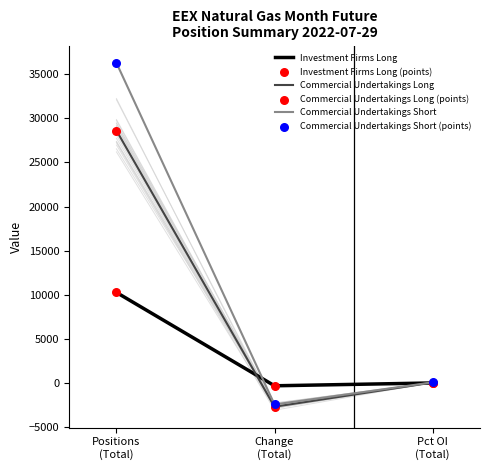

What is the maximum value for Commercial Undertakings Long?

28612.0